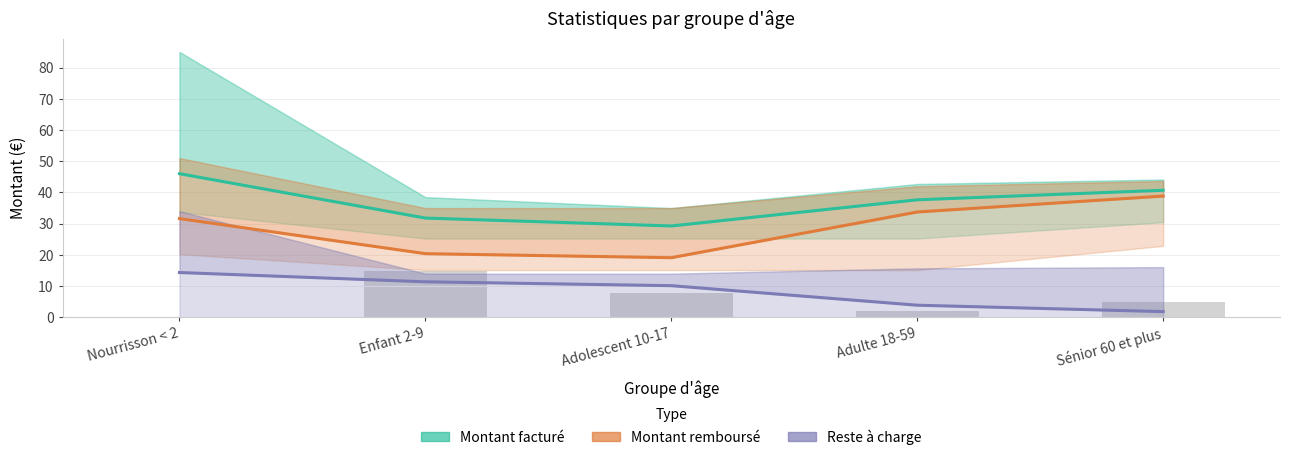

Does the chart contain stacked bars?

No